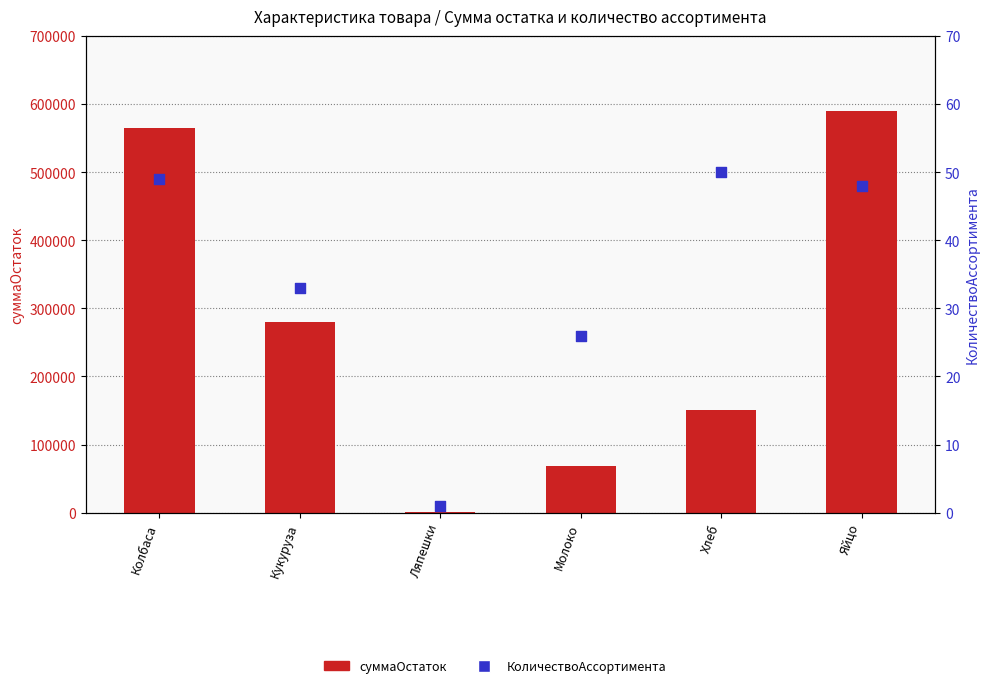

At how many categories does at least one series exceed 307714?

2